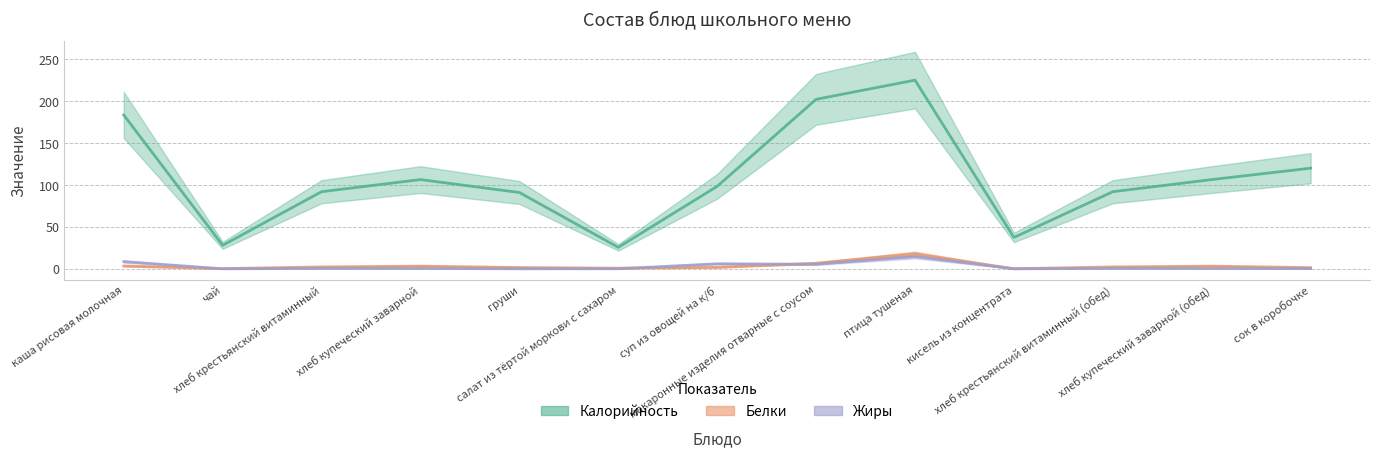

How many interior local valleys does the Калорийность series have?

3